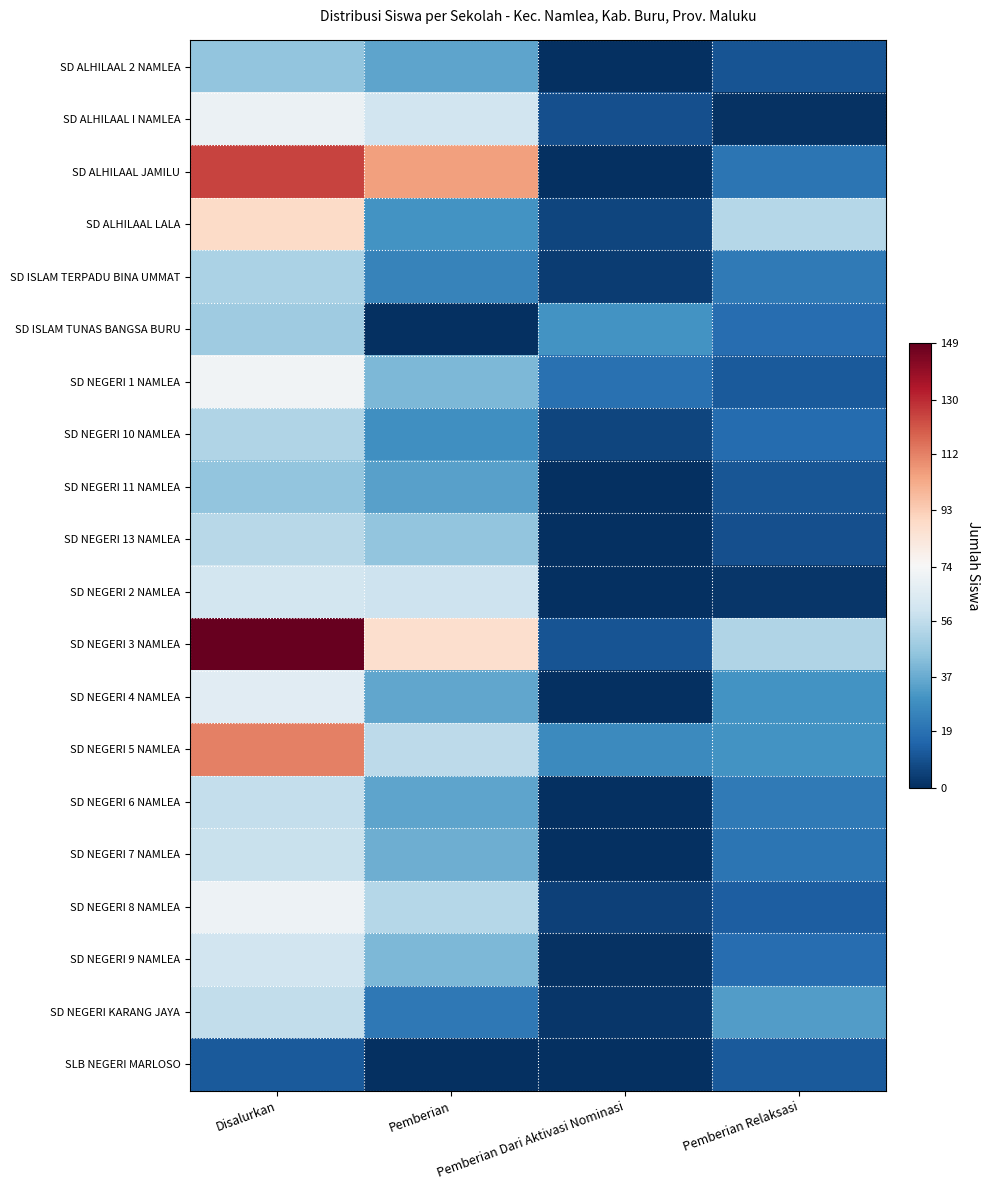

Reading right to left, transcribe all the data shown in this chart.

SD ALHILAAL 2 NAMLEA: Pemberian Relaksasi=10	Pemberian Dari Aktivasi Nominasi=0	Pemberian=35	Disalurkan=45
SD ALHILAAL I NAMLEA: Pemberian Relaksasi=1	Pemberian Dari Aktivasi Nominasi=9	Pemberian=60	Disalurkan=70
SD ALHILAAL JAMILU: Pemberian Relaksasi=20	Pemberian Dari Aktivasi Nominasi=0	Pemberian=105	Disalurkan=125
SD ALHILAAL LALA: Pemberian Relaksasi=53	Pemberian Dari Aktivasi Nominasi=6	Pemberian=30	Disalurkan=89
SD ISLAM TERPADU BINA UMMAT: Pemberian Relaksasi=22	Pemberian Dari Aktivasi Nominasi=4	Pemberian=25	Disalurkan=51
SD ISLAM TUNAS BANGSA BURU: Pemberian Relaksasi=18	Pemberian Dari Aktivasi Nominasi=30	Pemberian=0	Disalurkan=48
SD NEGERI 1 NAMLEA: Pemberian Relaksasi=12	Pemberian Dari Aktivasi Nominasi=19	Pemberian=41	Disalurkan=72
SD NEGERI 10 NAMLEA: Pemberian Relaksasi=17	Pemberian Dari Aktivasi Nominasi=6	Pemberian=29	Disalurkan=52
SD NEGERI 11 NAMLEA: Pemberian Relaksasi=11	Pemberian Dari Aktivasi Nominasi=0	Pemberian=34	Disalurkan=45
SD NEGERI 13 NAMLEA: Pemberian Relaksasi=9	Pemberian Dari Aktivasi Nominasi=0	Pemberian=45	Disalurkan=54
SD NEGERI 2 NAMLEA: Pemberian Relaksasi=2	Pemberian Dari Aktivasi Nominasi=0	Pemberian=59	Disalurkan=61
SD NEGERI 3 NAMLEA: Pemberian Relaksasi=52	Pemberian Dari Aktivasi Nominasi=10	Pemberian=87	Disalurkan=149
SD NEGERI 4 NAMLEA: Pemberian Relaksasi=30	Pemberian Dari Aktivasi Nominasi=0	Pemberian=36	Disalurkan=66
SD NEGERI 5 NAMLEA: Pemberian Relaksasi=30	Pemberian Dari Aktivasi Nominasi=27	Pemberian=55	Disalurkan=112
SD NEGERI 6 NAMLEA: Pemberian Relaksasi=22	Pemberian Dari Aktivasi Nominasi=0	Pemberian=35	Disalurkan=57
SD NEGERI 7 NAMLEA: Pemberian Relaksasi=20	Pemberian Dari Aktivasi Nominasi=0	Pemberian=38	Disalurkan=58
SD NEGERI 8 NAMLEA: Pemberian Relaksasi=13	Pemberian Dari Aktivasi Nominasi=5	Pemberian=53	Disalurkan=71
SD NEGERI 9 NAMLEA: Pemberian Relaksasi=18	Pemberian Dari Aktivasi Nominasi=1	Pemberian=41	Disalurkan=60
SD NEGERI KARANG JAYA: Pemberian Relaksasi=33	Pemberian Dari Aktivasi Nominasi=2	Pemberian=21	Disalurkan=56
SLB NEGERI MARLOSO: Pemberian Relaksasi=12	Pemberian Dari Aktivasi Nominasi=0	Pemberian=0	Disalurkan=12